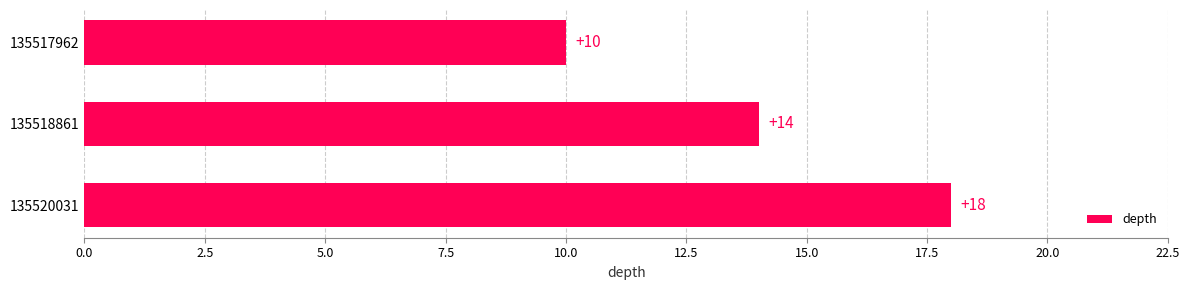

Count the number of data series in this chart.

1